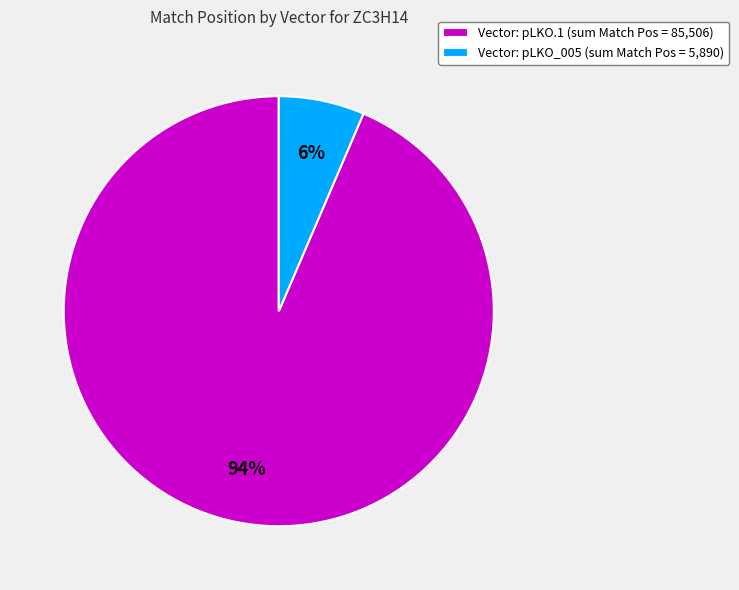

Is there any slice that represents more than half of the pie?

Yes